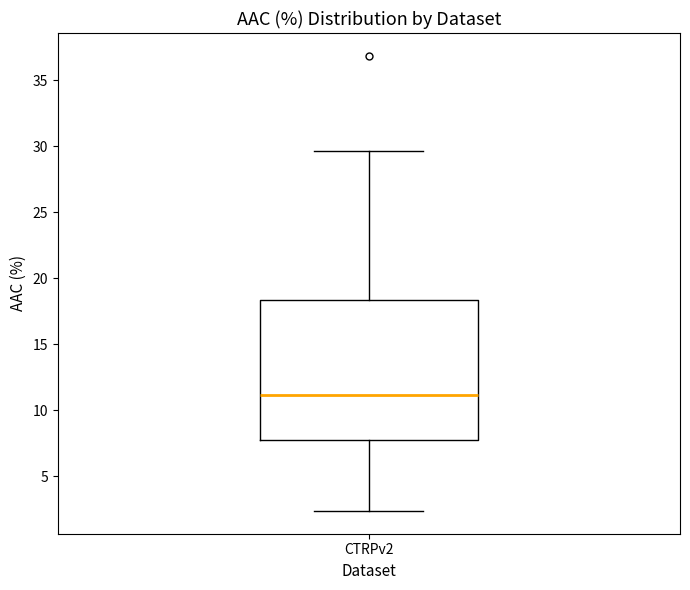

Where is the lower edge of the box for CTRPv2 on the y-axis? The values are not printed on the chart, so give them approximately, as read against the axis.

8.0